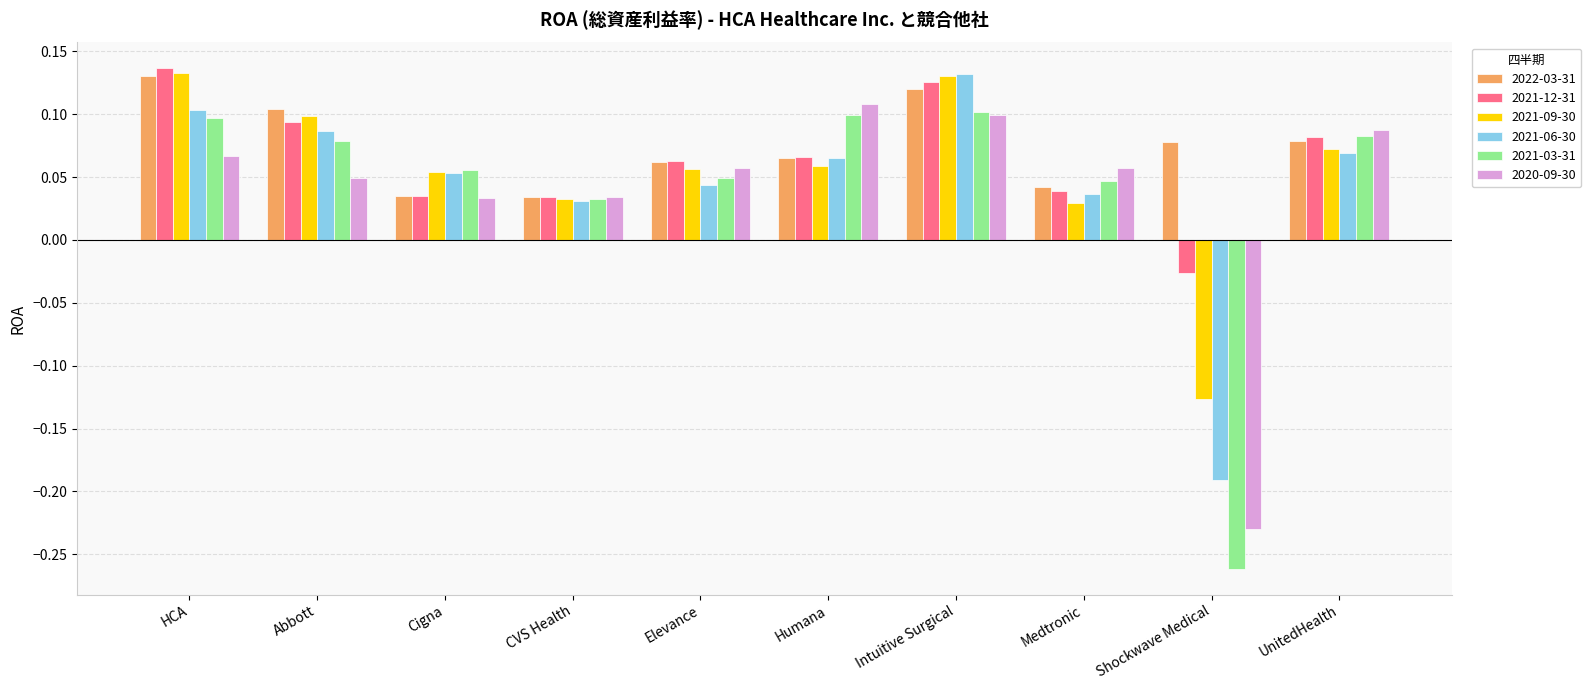

At how many categories does at least one series exceed 0?

10